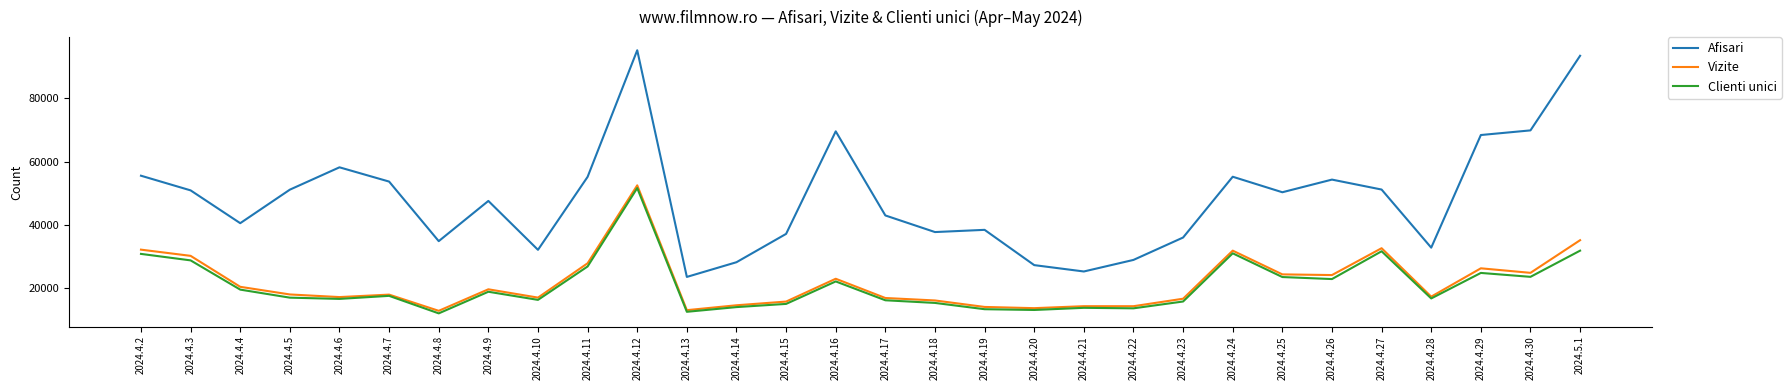

Rank the series at 2024.4.27 from lowest to highest value.

Clienti unici, Vizite, Afisari